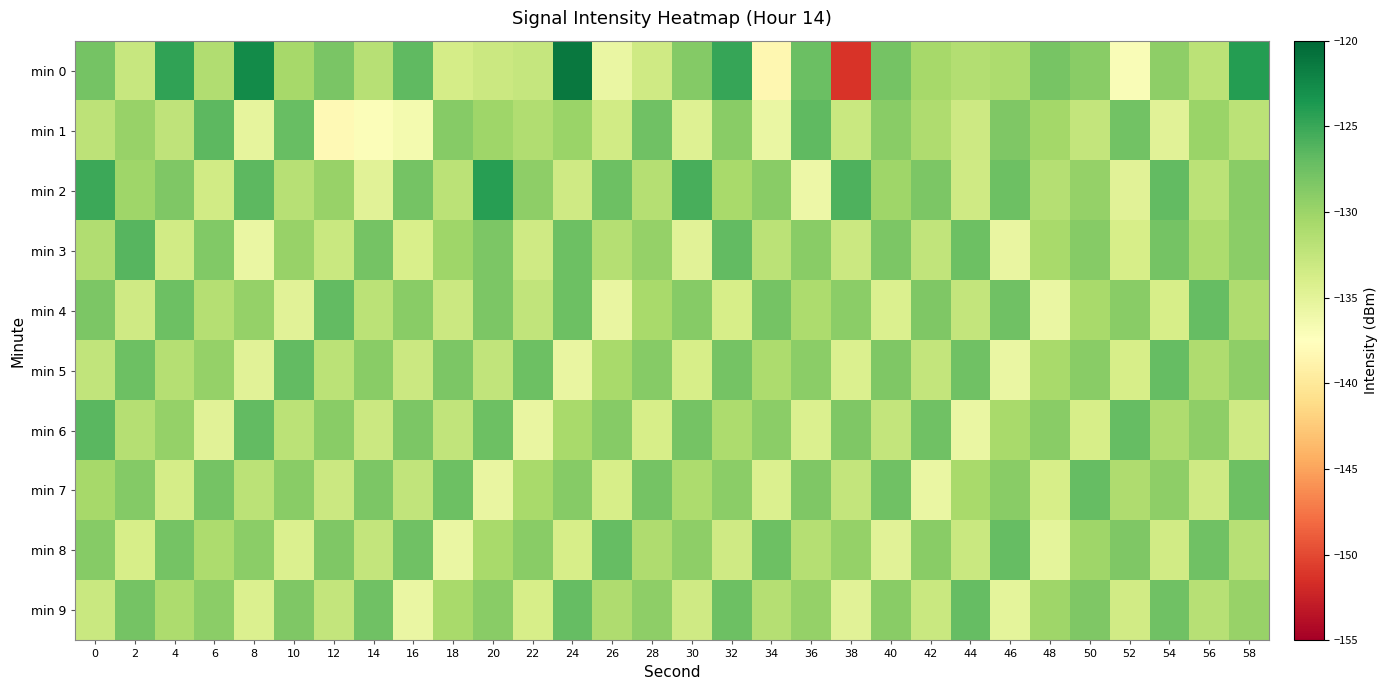

Reading left to right, extract all data points from this chart.

min 0: 0=-127.9	2=-132.8	4=-124.6	6=-131.3	8=-122.6	10=-130.6	12=-128.2	14=-131.7	16=-126.8	18=-133.7	20=-133.0	22=-132.6	24=-121.3	26=-135.7	28=-133.3	30=-128.7	32=-124.9	34=-138.4	36=-127.4	38=-151.2	40=-127.8	42=-130.5	44=-131.4	46=-131.0	48=-128.0	50=-129.0	52=-137.1	54=-129.2	56=-132.0	58=-124.1
min 1: 0=-132.2	2=-129.7	4=-132.3	6=-126.6	8=-135.3	10=-127.2	12=-138.2	14=-137.1	16=-136.4	18=-128.8	20=-130.1	22=-131.2	24=-129.9	26=-133.5	28=-127.7	30=-134.6	32=-128.9	34=-135.7	36=-126.8	38=-132.9	40=-129.0	42=-131.1	44=-133.2	46=-128.3	48=-130.5	50=-132.6	52=-127.7	54=-134.8	56=-129.9	58=-131.9
min 2: 0=-125.1	2=-130.2	4=-128.3	6=-133.5	8=-126.6	10=-131.7	12=-129.8	14=-134.9	16=-127.9	18=-132.0	20=-124.1	22=-129.2	24=-133.3	26=-127.5	28=-131.6	30=-125.7	32=-130.8	34=-128.9	36=-135.9	38=-126.0	40=-130.1	42=-128.2	44=-133.3	46=-127.5	48=-131.6	50=-129.7	52=-134.8	54=-126.9	56=-131.9	58=-129.0
min 3: 0=-131.2	2=-126.3	4=-133.5	6=-128.6	8=-135.7	10=-129.8	12=-132.9	14=-127.9	16=-134.0	18=-130.1	20=-128.2	22=-133.3	24=-127.5	26=-131.6	28=-129.7	30=-134.8	32=-126.9	34=-131.9	36=-129.0	38=-133.1	40=-128.2	42=-132.3	44=-127.5	46=-135.6	48=-130.7	50=-128.8	52=-133.9	54=-127.9	56=-131.0	58=-129.1
min 4: 0=-128.2	2=-133.3	4=-127.5	6=-131.6	8=-129.7	10=-134.8	12=-126.9	14=-131.9	16=-129.0	18=-133.1	20=-128.2	22=-132.3	24=-127.5	26=-135.6	28=-130.7	30=-128.8	32=-133.9	34=-127.9	36=-131.0	38=-129.1	40=-134.2	42=-128.3	44=-132.5	46=-127.6	48=-135.7	50=-130.8	52=-128.9	54=-133.9	56=-127.0	58=-131.1
min 5: 0=-132.3	2=-127.5	4=-131.6	6=-129.7	8=-134.8	10=-126.9	12=-131.9	14=-129.0	16=-133.1	18=-128.2	20=-132.3	22=-127.5	24=-135.6	26=-130.7	28=-128.8	30=-133.9	32=-127.9	34=-131.0	36=-129.1	38=-134.2	40=-128.3	42=-132.5	44=-127.6	46=-135.7	48=-130.8	50=-128.9	52=-133.9	54=-127.0	56=-131.1	58=-129.2
min 6: 0=-126.5	2=-131.6	4=-129.7	6=-134.8	8=-126.9	10=-131.9	12=-129.0	14=-133.1	16=-128.2	18=-132.3	20=-127.5	22=-135.6	24=-130.7	26=-128.8	28=-133.9	30=-127.9	32=-131.0	34=-129.1	36=-134.2	38=-128.3	40=-132.5	42=-127.6	44=-135.7	46=-130.8	48=-128.9	50=-133.9	52=-127.0	54=-131.1	56=-129.2	58=-133.3
min 7: 0=-130.6	2=-128.7	4=-133.8	6=-127.9	8=-131.9	10=-129.0	12=-133.1	14=-128.2	16=-132.3	18=-127.5	20=-135.6	22=-130.7	24=-128.8	26=-133.9	28=-127.9	30=-131.0	32=-129.1	34=-134.2	36=-128.3	38=-132.5	40=-127.6	42=-135.7	44=-130.8	46=-128.9	48=-133.9	50=-127.0	52=-131.1	54=-129.2	56=-133.3	58=-127.5
min 8: 0=-128.8	2=-133.9	4=-127.9	6=-131.0	8=-129.1	10=-134.2	12=-128.3	14=-132.5	16=-127.6	18=-135.7	20=-130.8	22=-128.9	24=-133.9	26=-127.0	28=-131.1	30=-129.2	32=-133.3	34=-127.5	36=-131.6	38=-129.7	40=-134.8	42=-128.9	44=-132.9	46=-127.0	48=-135.1	50=-130.2	52=-128.3	54=-133.5	56=-127.6	58=-131.7
min 9: 0=-132.9	2=-127.9	4=-131.0	6=-129.1	8=-134.2	10=-128.3	12=-132.5	14=-127.6	16=-135.7	18=-130.8	20=-128.9	22=-133.9	24=-127.0	26=-131.1	28=-129.2	30=-133.3	32=-127.5	34=-131.6	36=-129.7	38=-134.8	40=-128.9	42=-132.9	44=-127.0	46=-135.1	48=-130.2	50=-128.3	52=-133.5	54=-127.6	56=-131.7	58=-129.8